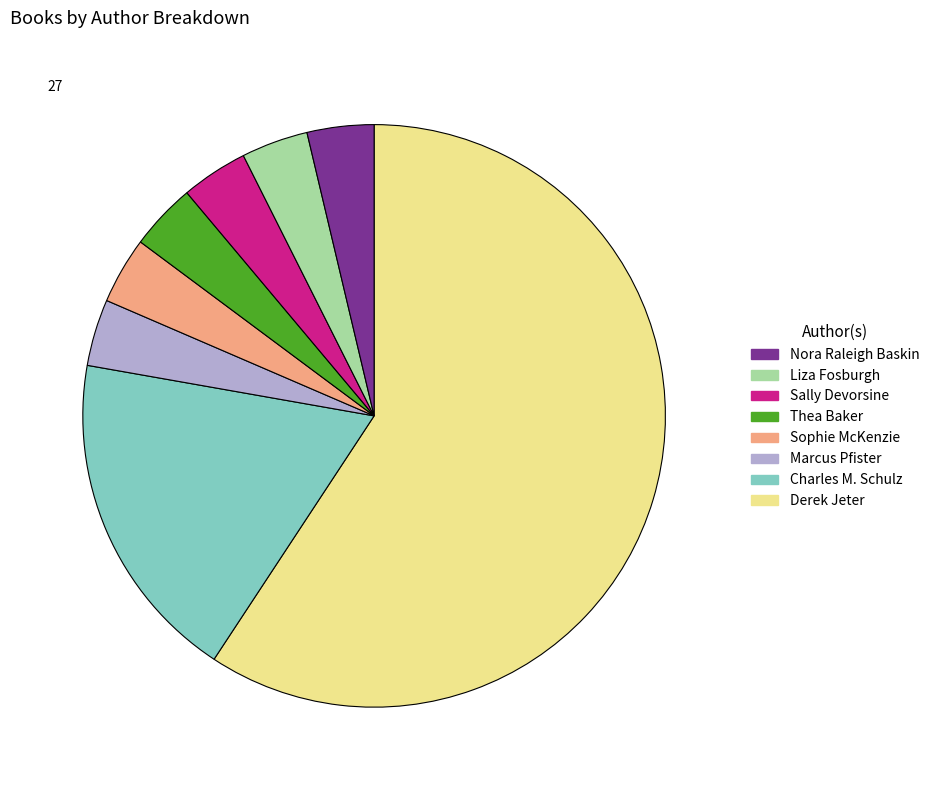

Is there any slice that represents more than half of the pie?

Yes